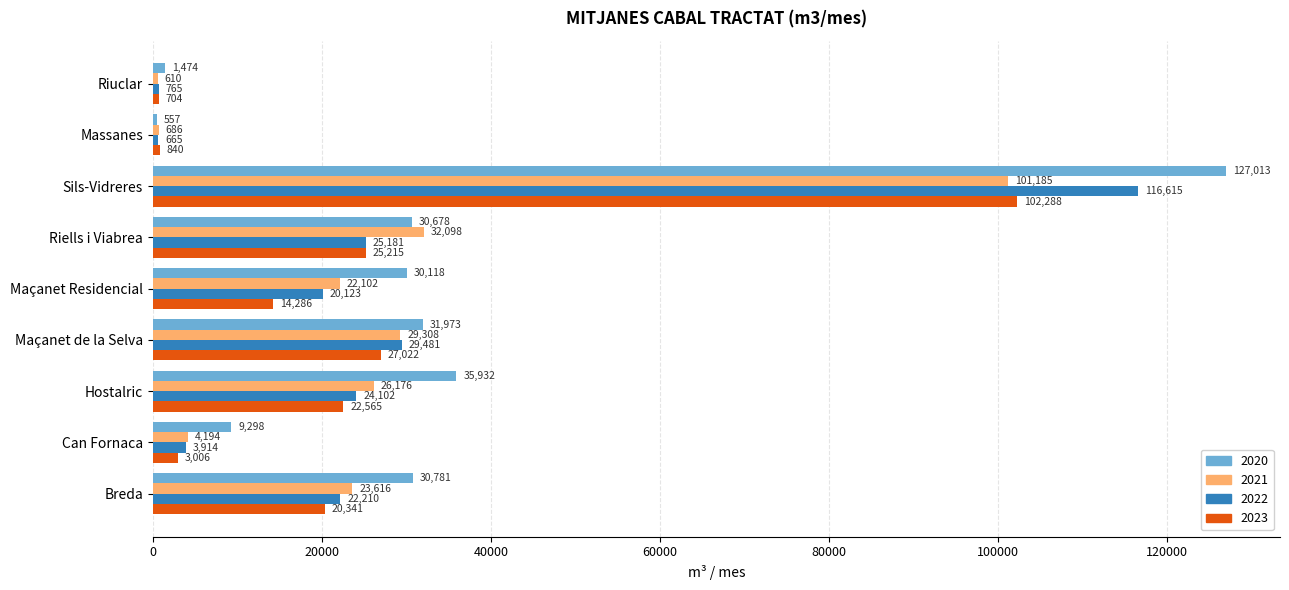

Is the value of 2020 at Maçanet Residencial greater than the value of 2021 at Hostalric?

Yes